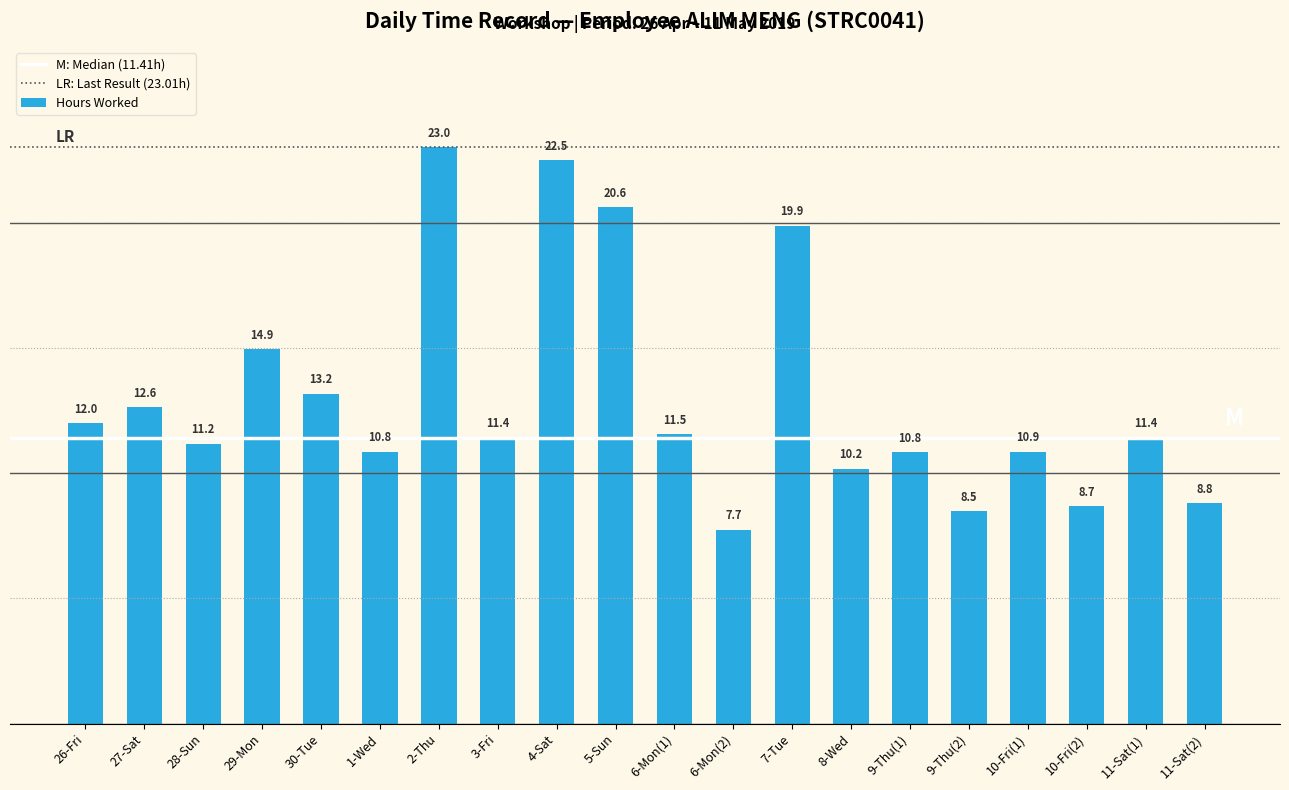

The chart shows a value of 10.8 at 1-Wed. True or false?

True